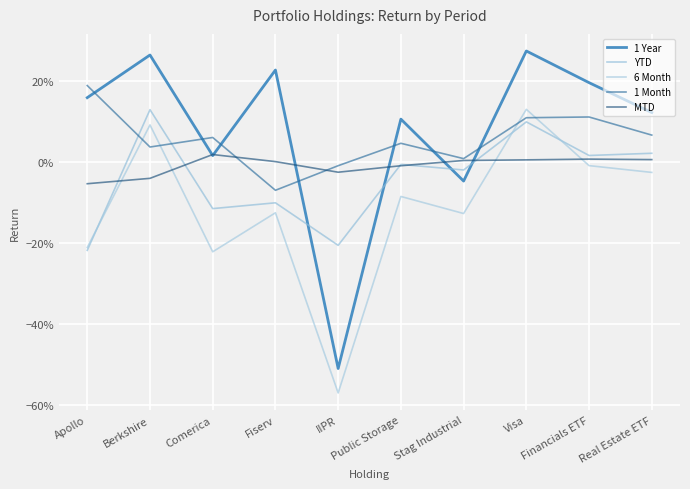

Which series has the largest total across all categories?

1 Year